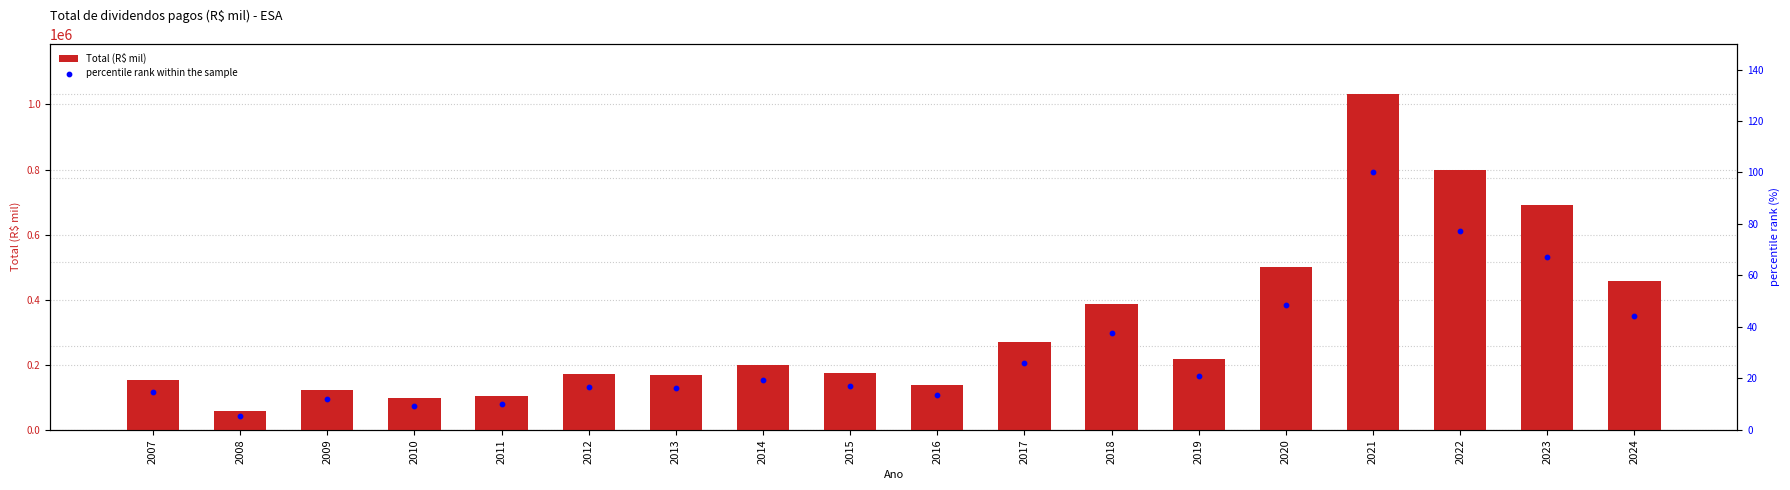

Which series has the widest spread of Y values?

Total (R$ mil)